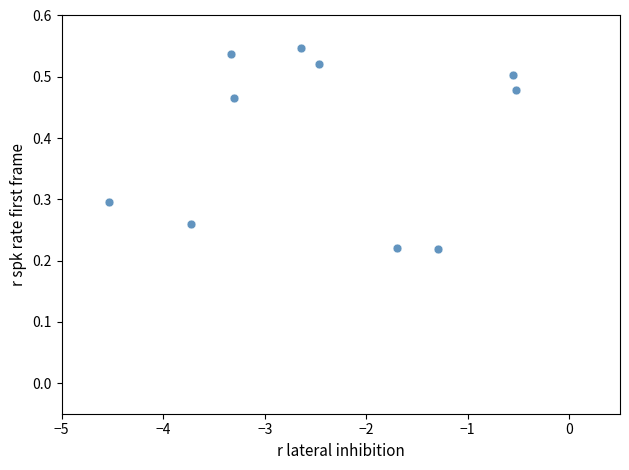

What is the range of X values (max minus min)?

4.0